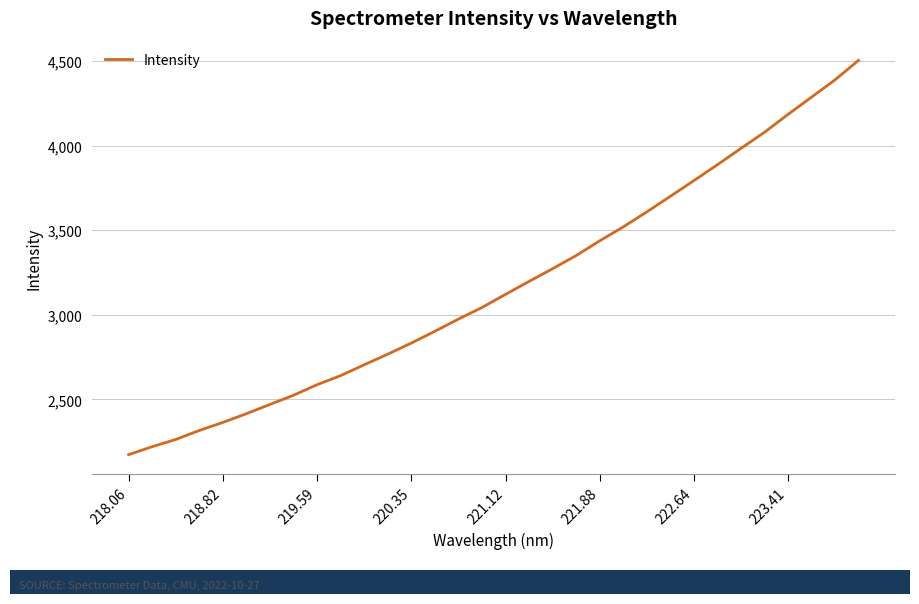

What is the minimum value shown in the chart?

2172.7